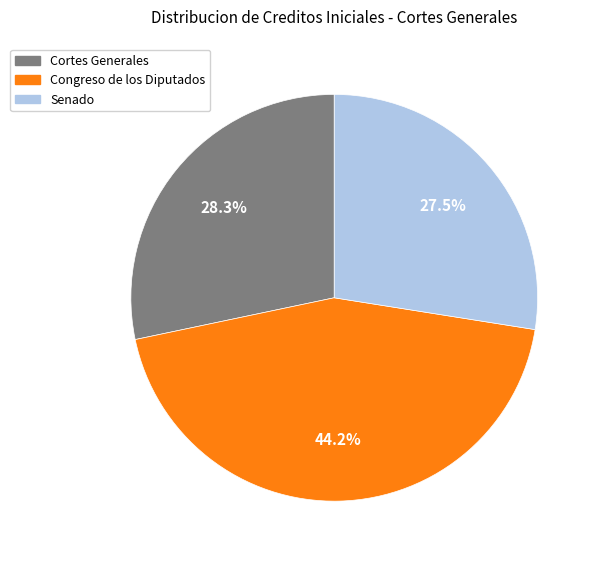

Count the number of slices in the pie.

3